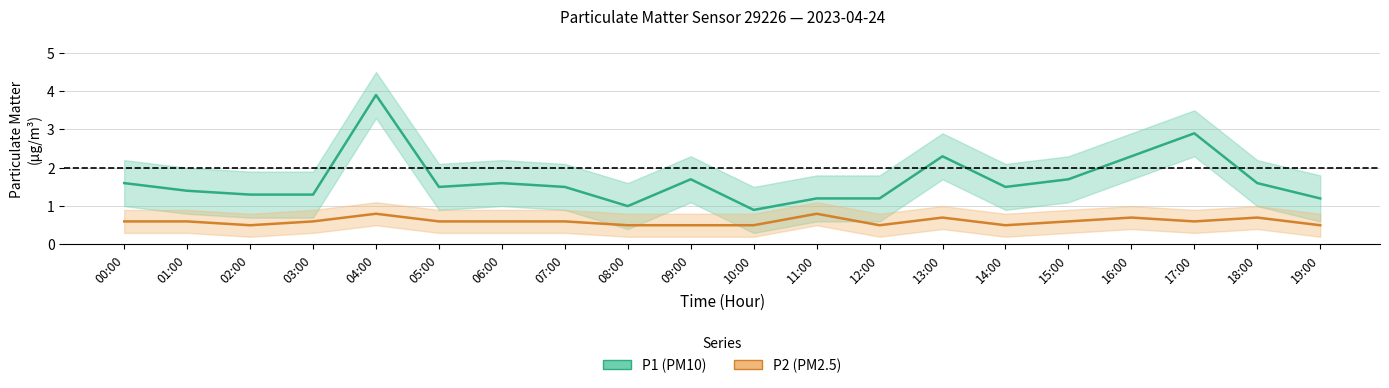

How many values in the P1 (PM10) series exceed 1?

18